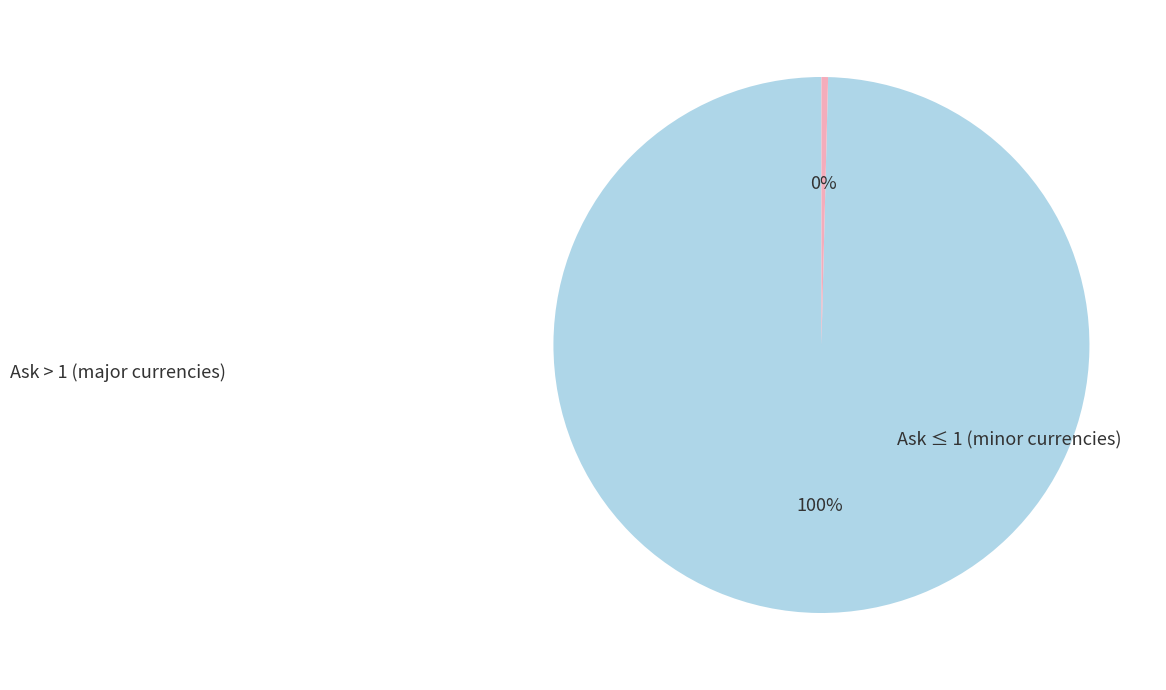

To the nearest percent, what is the average slice percentage?

50%